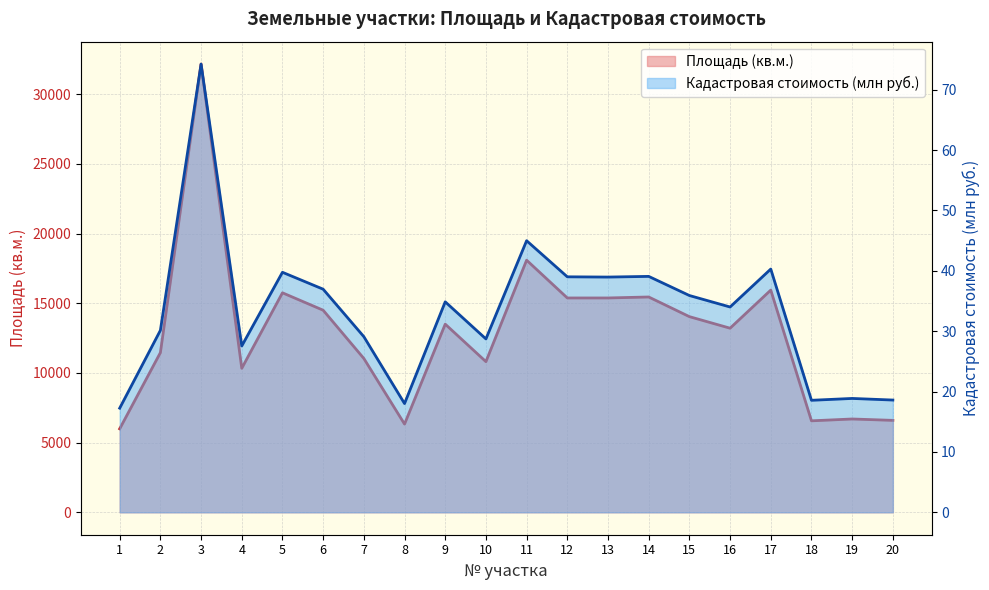

Where is the first local maximum for Кадастровая стоимость (млн руб.)?

3